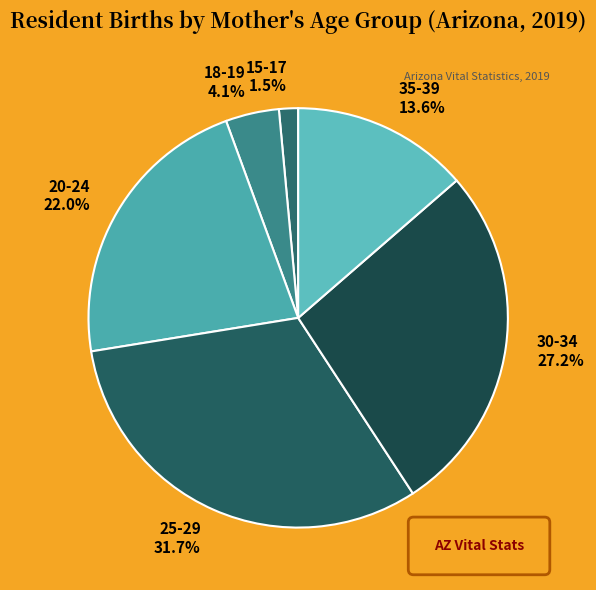

Count the number of slices in the pie.

6